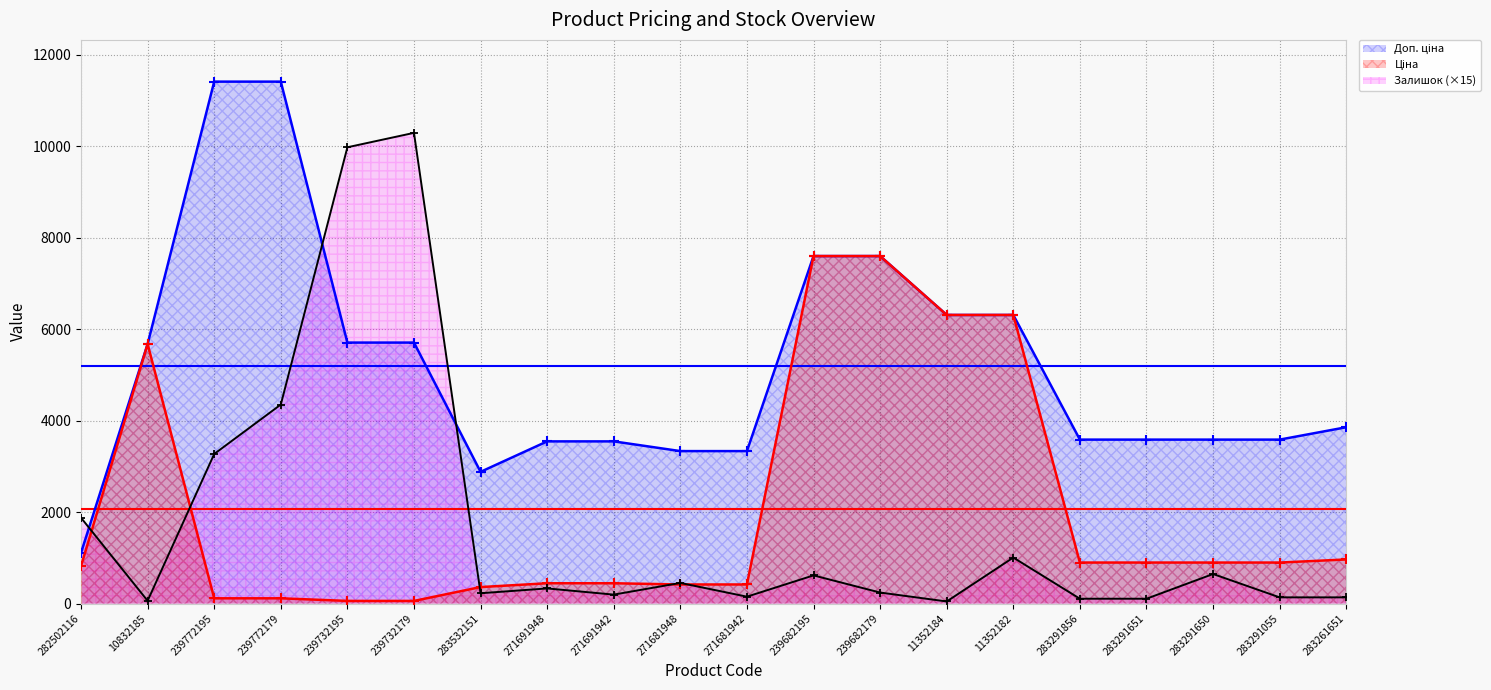

What is the sum of all Доп. ціна values?

103645.7